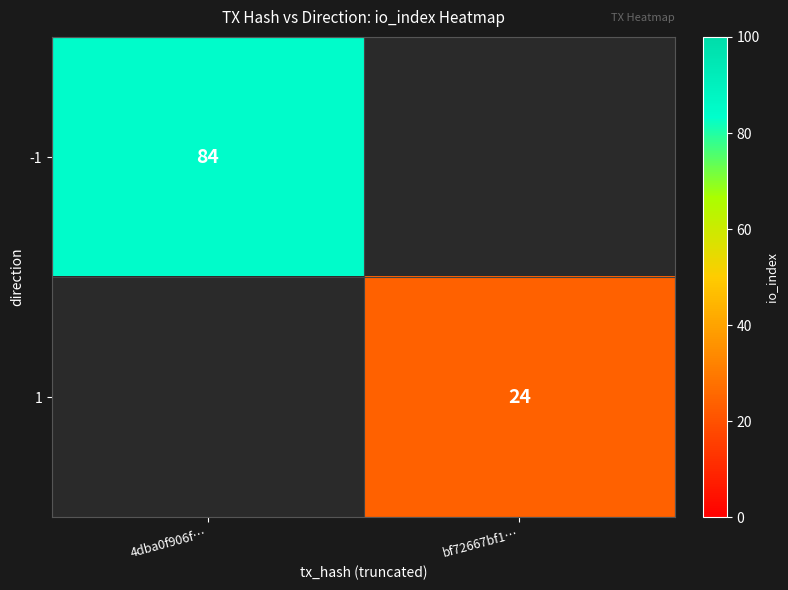

Is it true that -1 equals 27 at 4dba0f906f…?

False